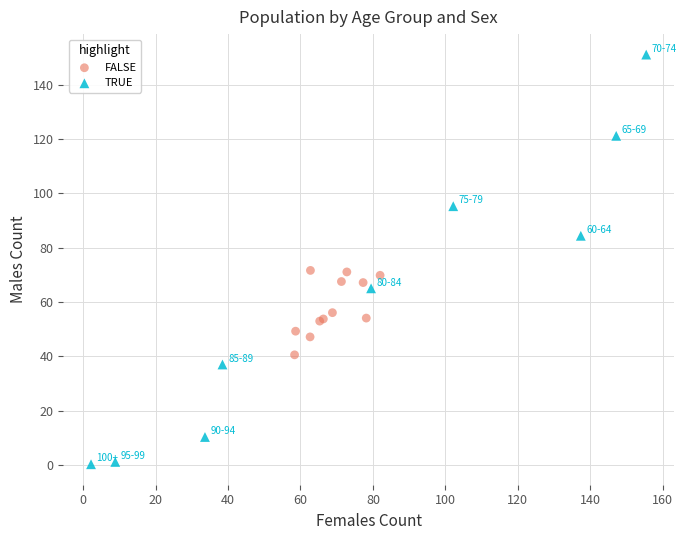

Which series contains the lowest Y value?

TRUE